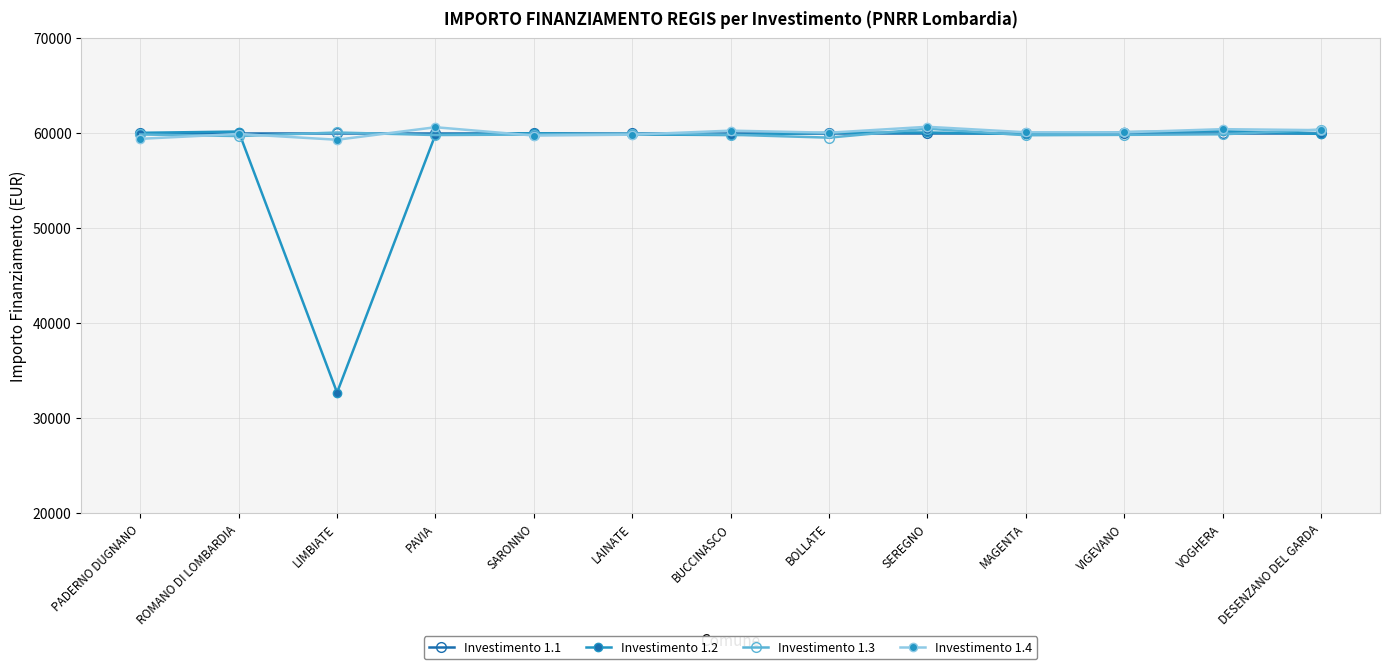

True or false: Investimento 1.3 and Investimento 1.4 cross at least once.

True